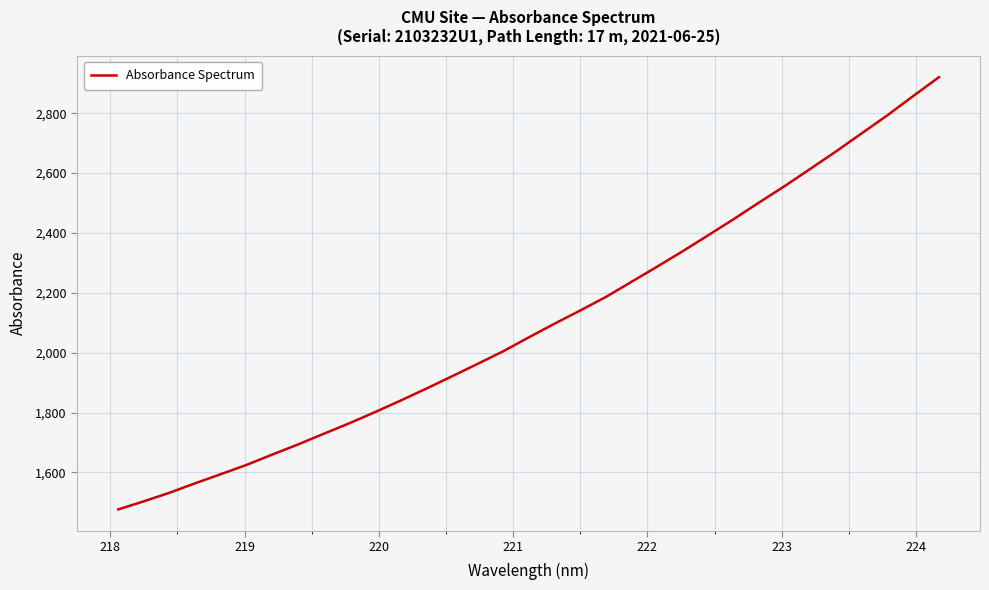

What is the greatest value displayed?

2920.6